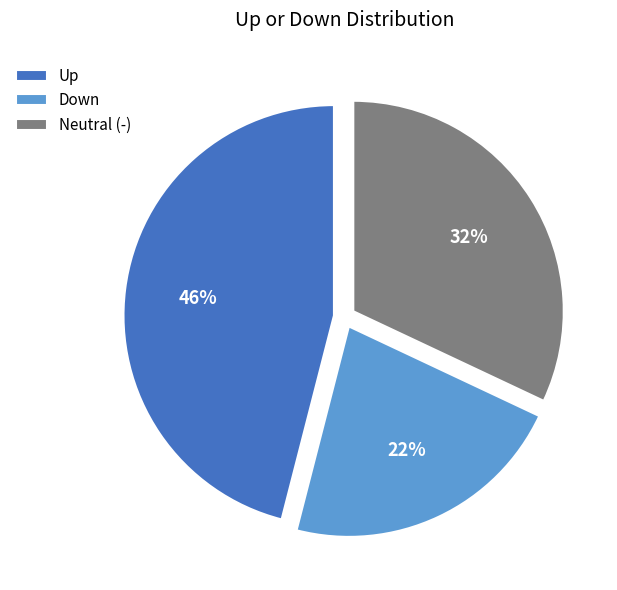

Is Neutral (-) the majority of the pie?

No